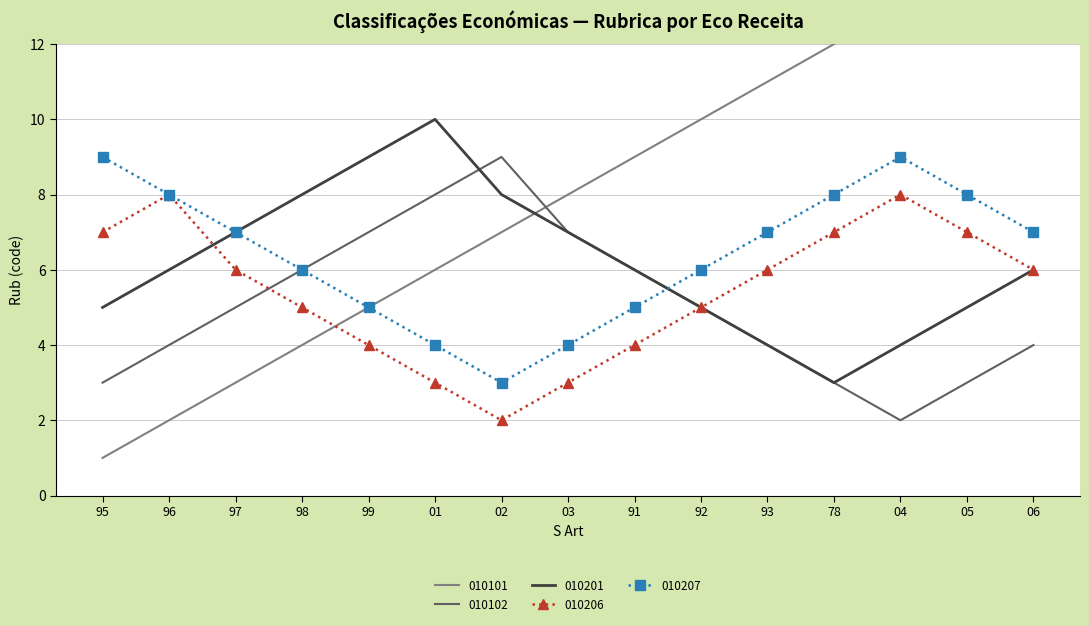

What is the maximum value for 010207?

9